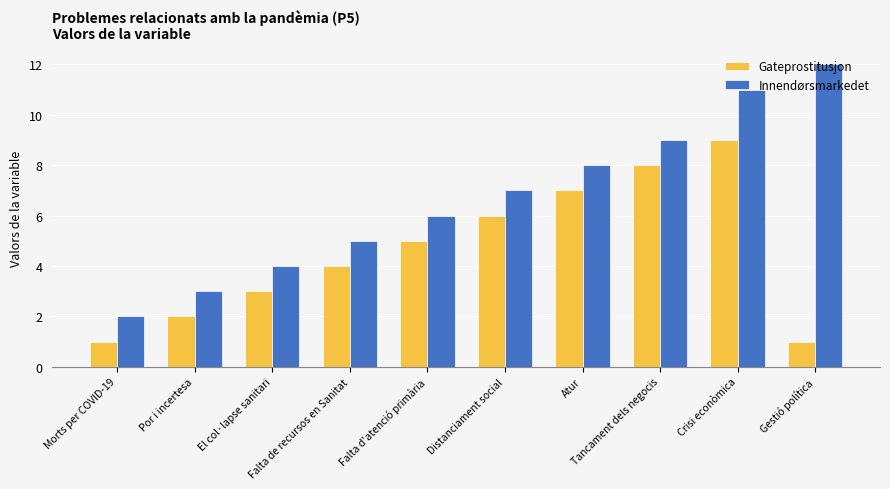

What is the sum of all Gateprostitusjon values?

46